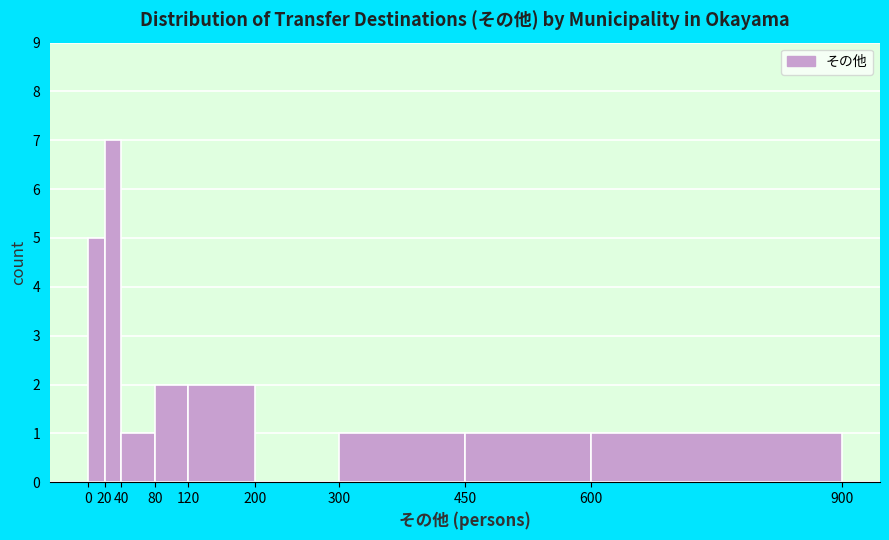

What is the height of the bar covering 20 to 40 on the x-axis? The values are not printed on the chart, so give them approximately, as read against the axis.

7